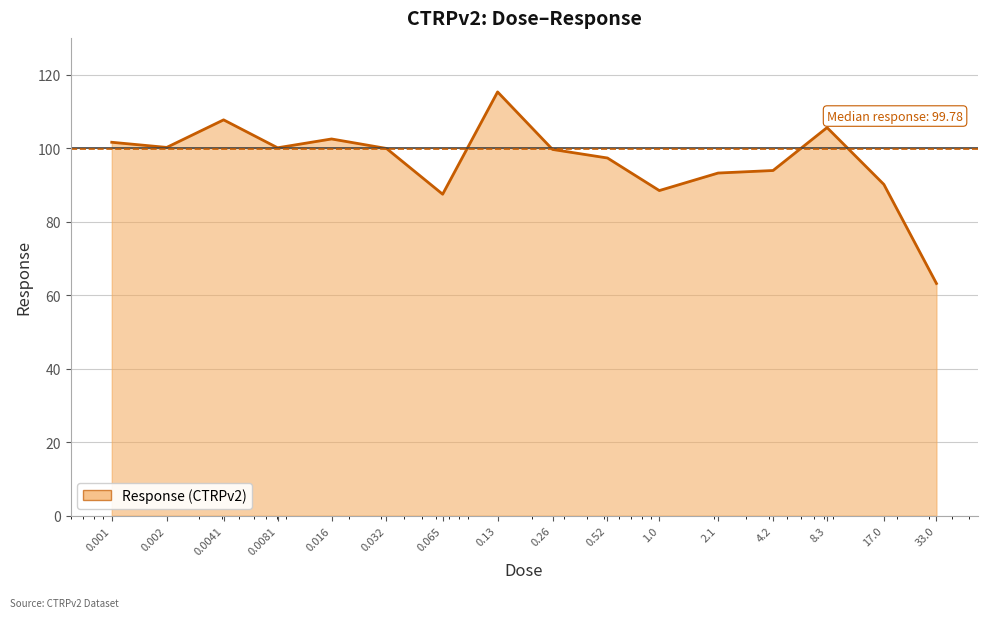

What is the greatest value displayed?

115.3